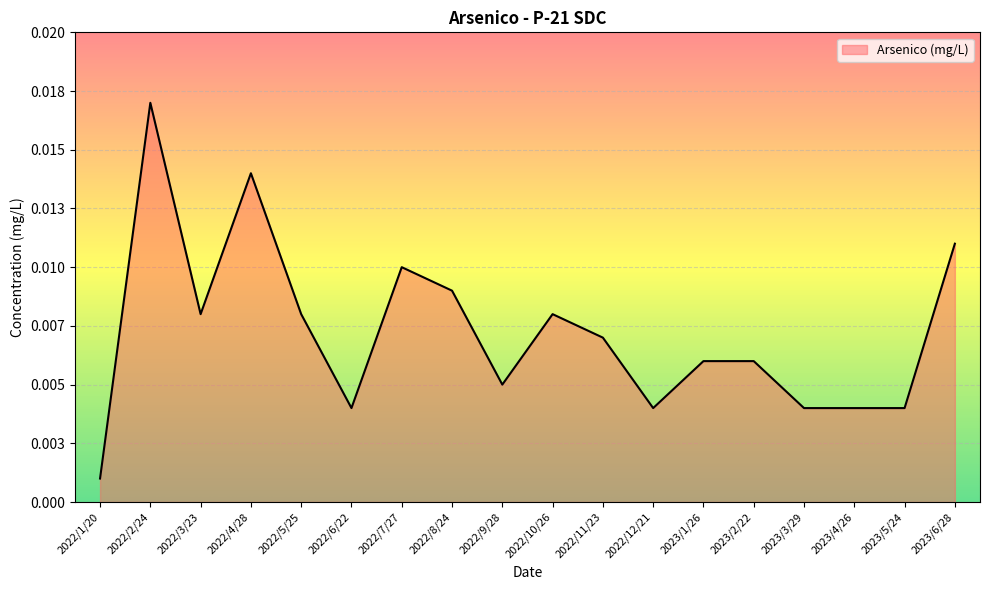

The value at 2022/7/27 is 0.0. True or false?

False